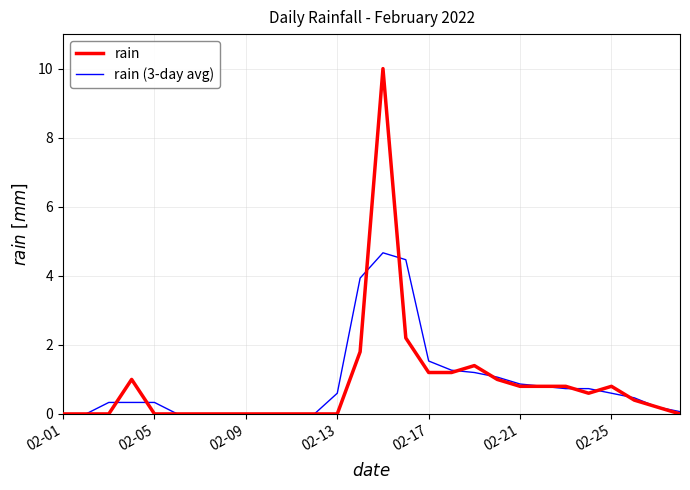

Which series has the widest spread of values?

rain